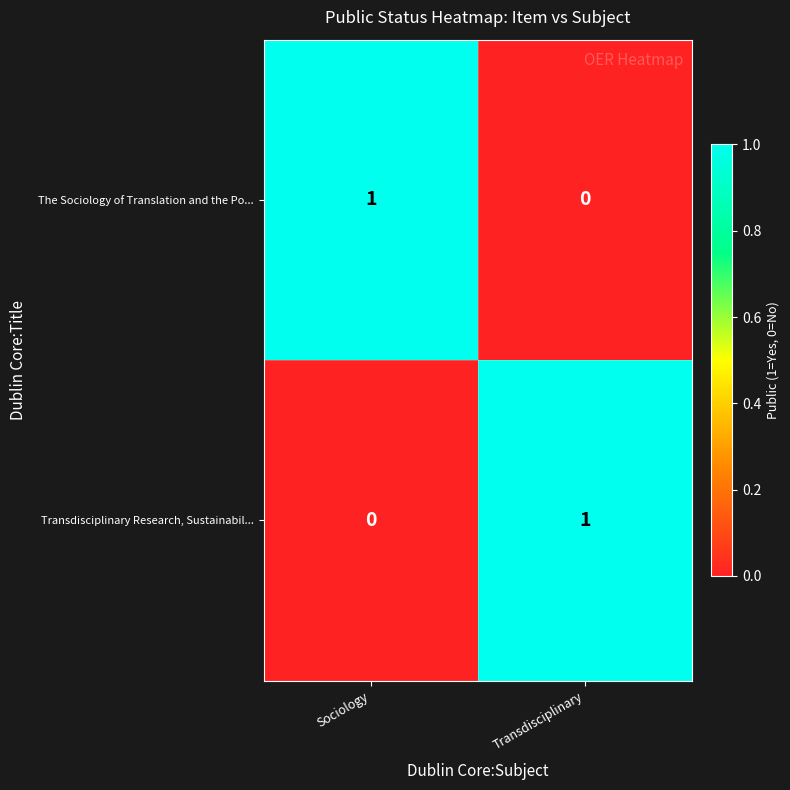

At which label does Transdisciplinary Research, Sustainabil... reach its minimum?

Sociology